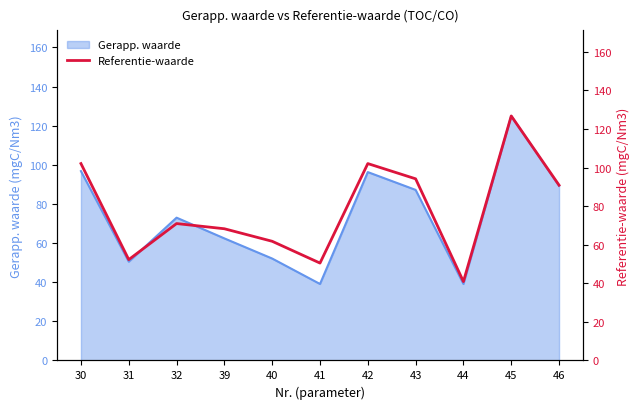

Is it true that the value at 31 is 52.3?

True